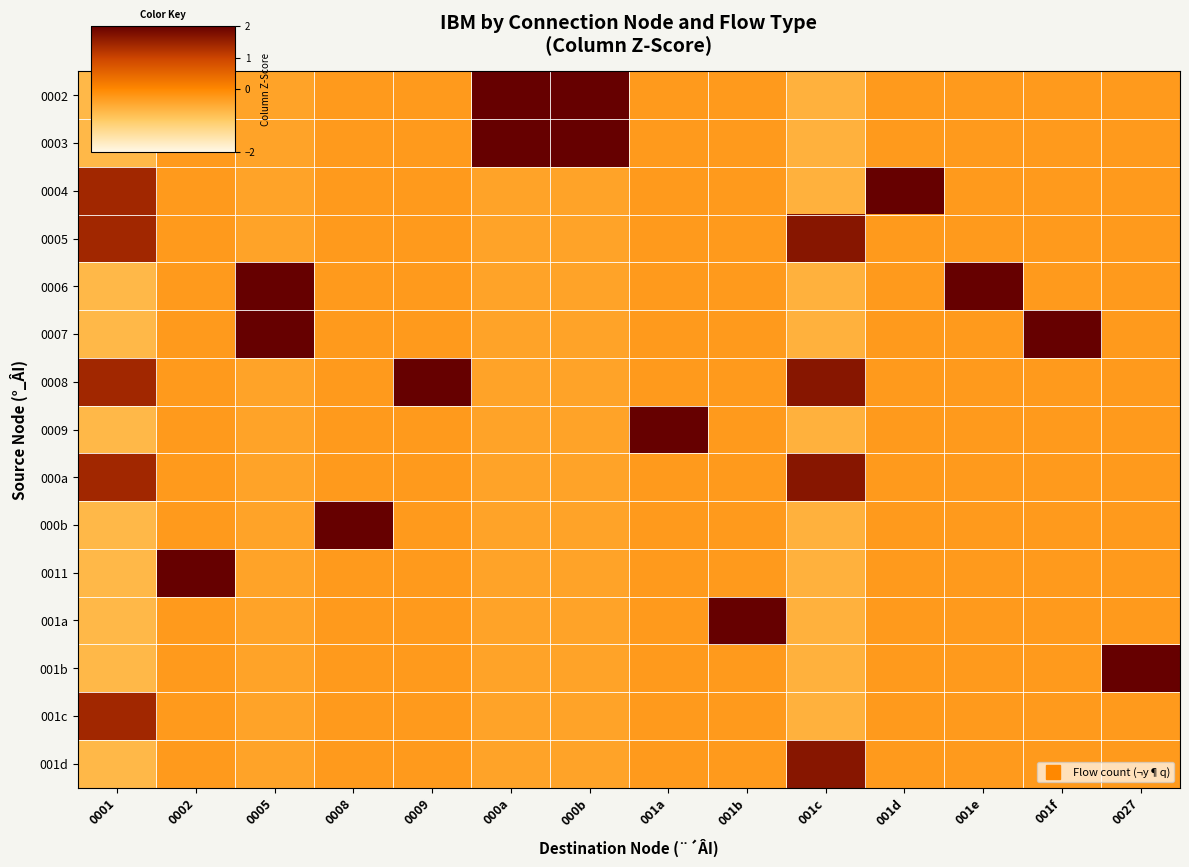

At how many categories does at least one series exceed 0?

14